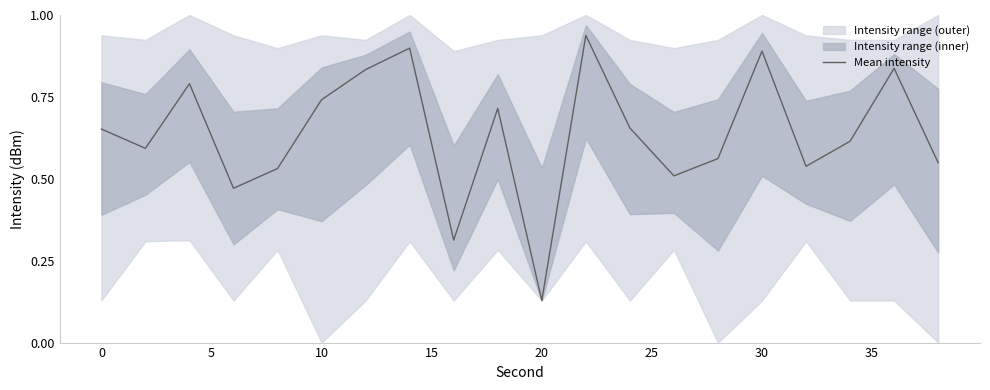

At which label does Mean intensity reach its minimum?

20